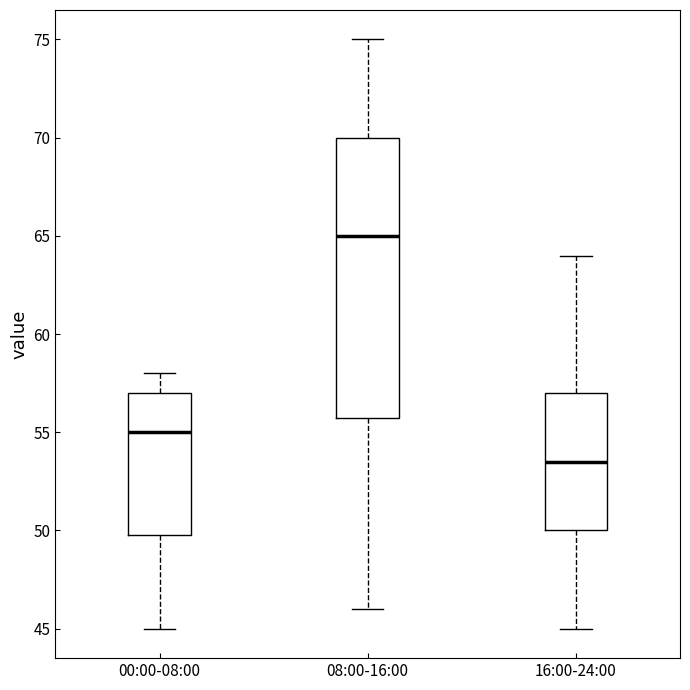

Where is the lower edge of the box for 16:00-24:00 on the y-axis? The values are not printed on the chart, so give them approximately, as read against the axis.

50.0